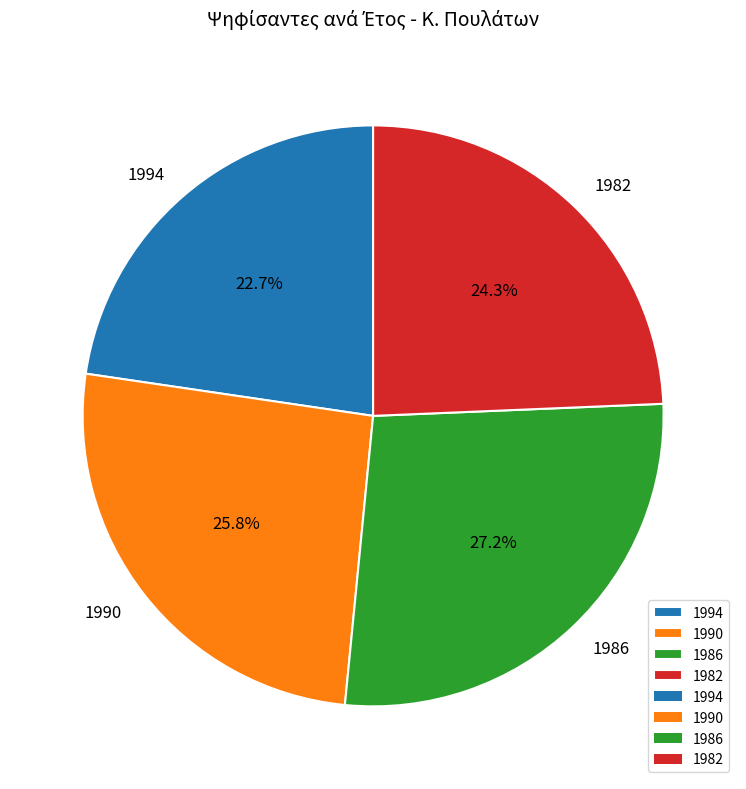

Count the number of slices in the pie.

4